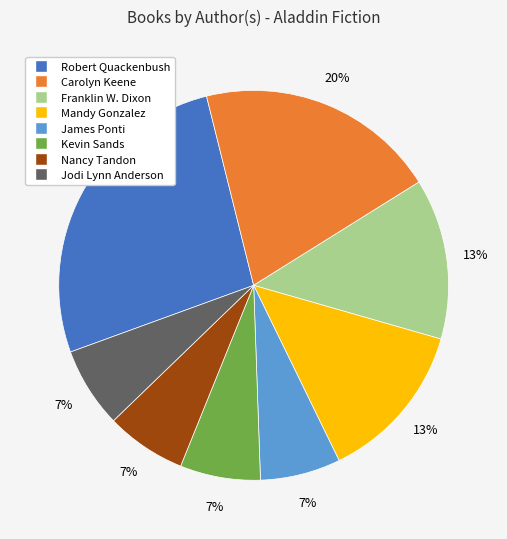

Does any single category account for the majority?

No